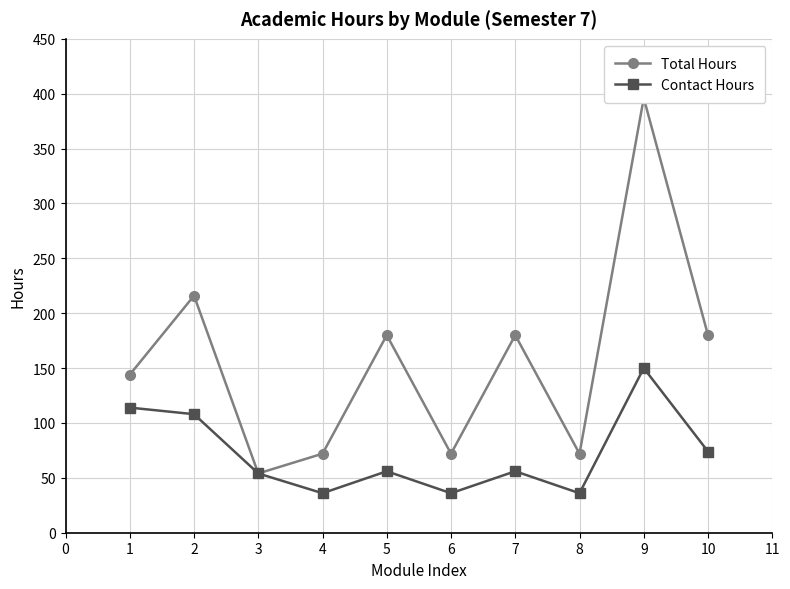

True or false: Contact Hours has a value of 127 at 8.

False